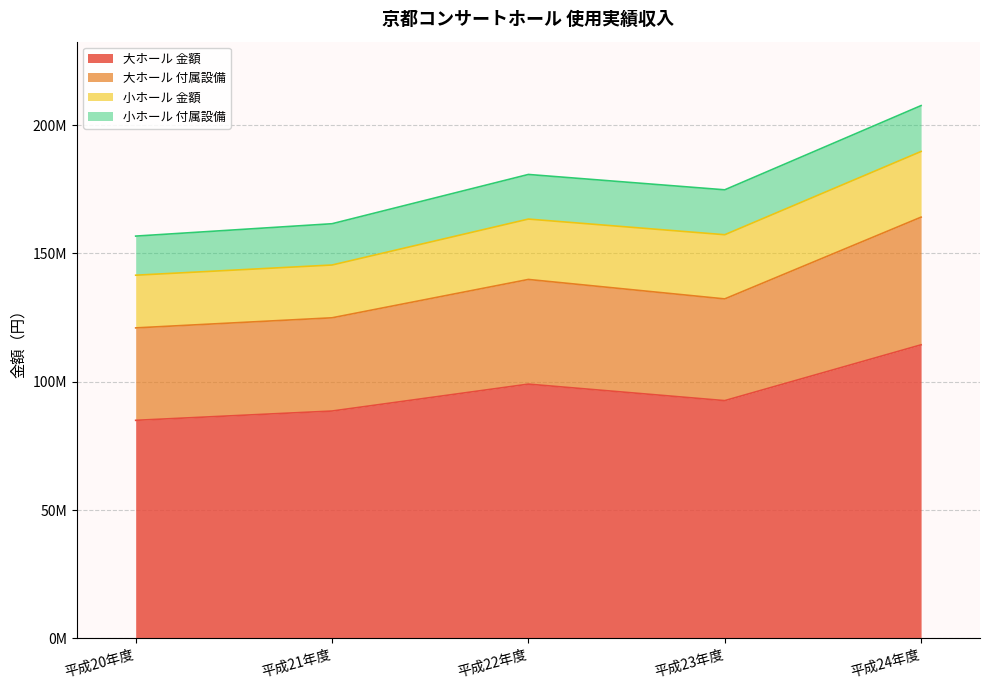

What is the label of the 5th point from the left?

平成24年度